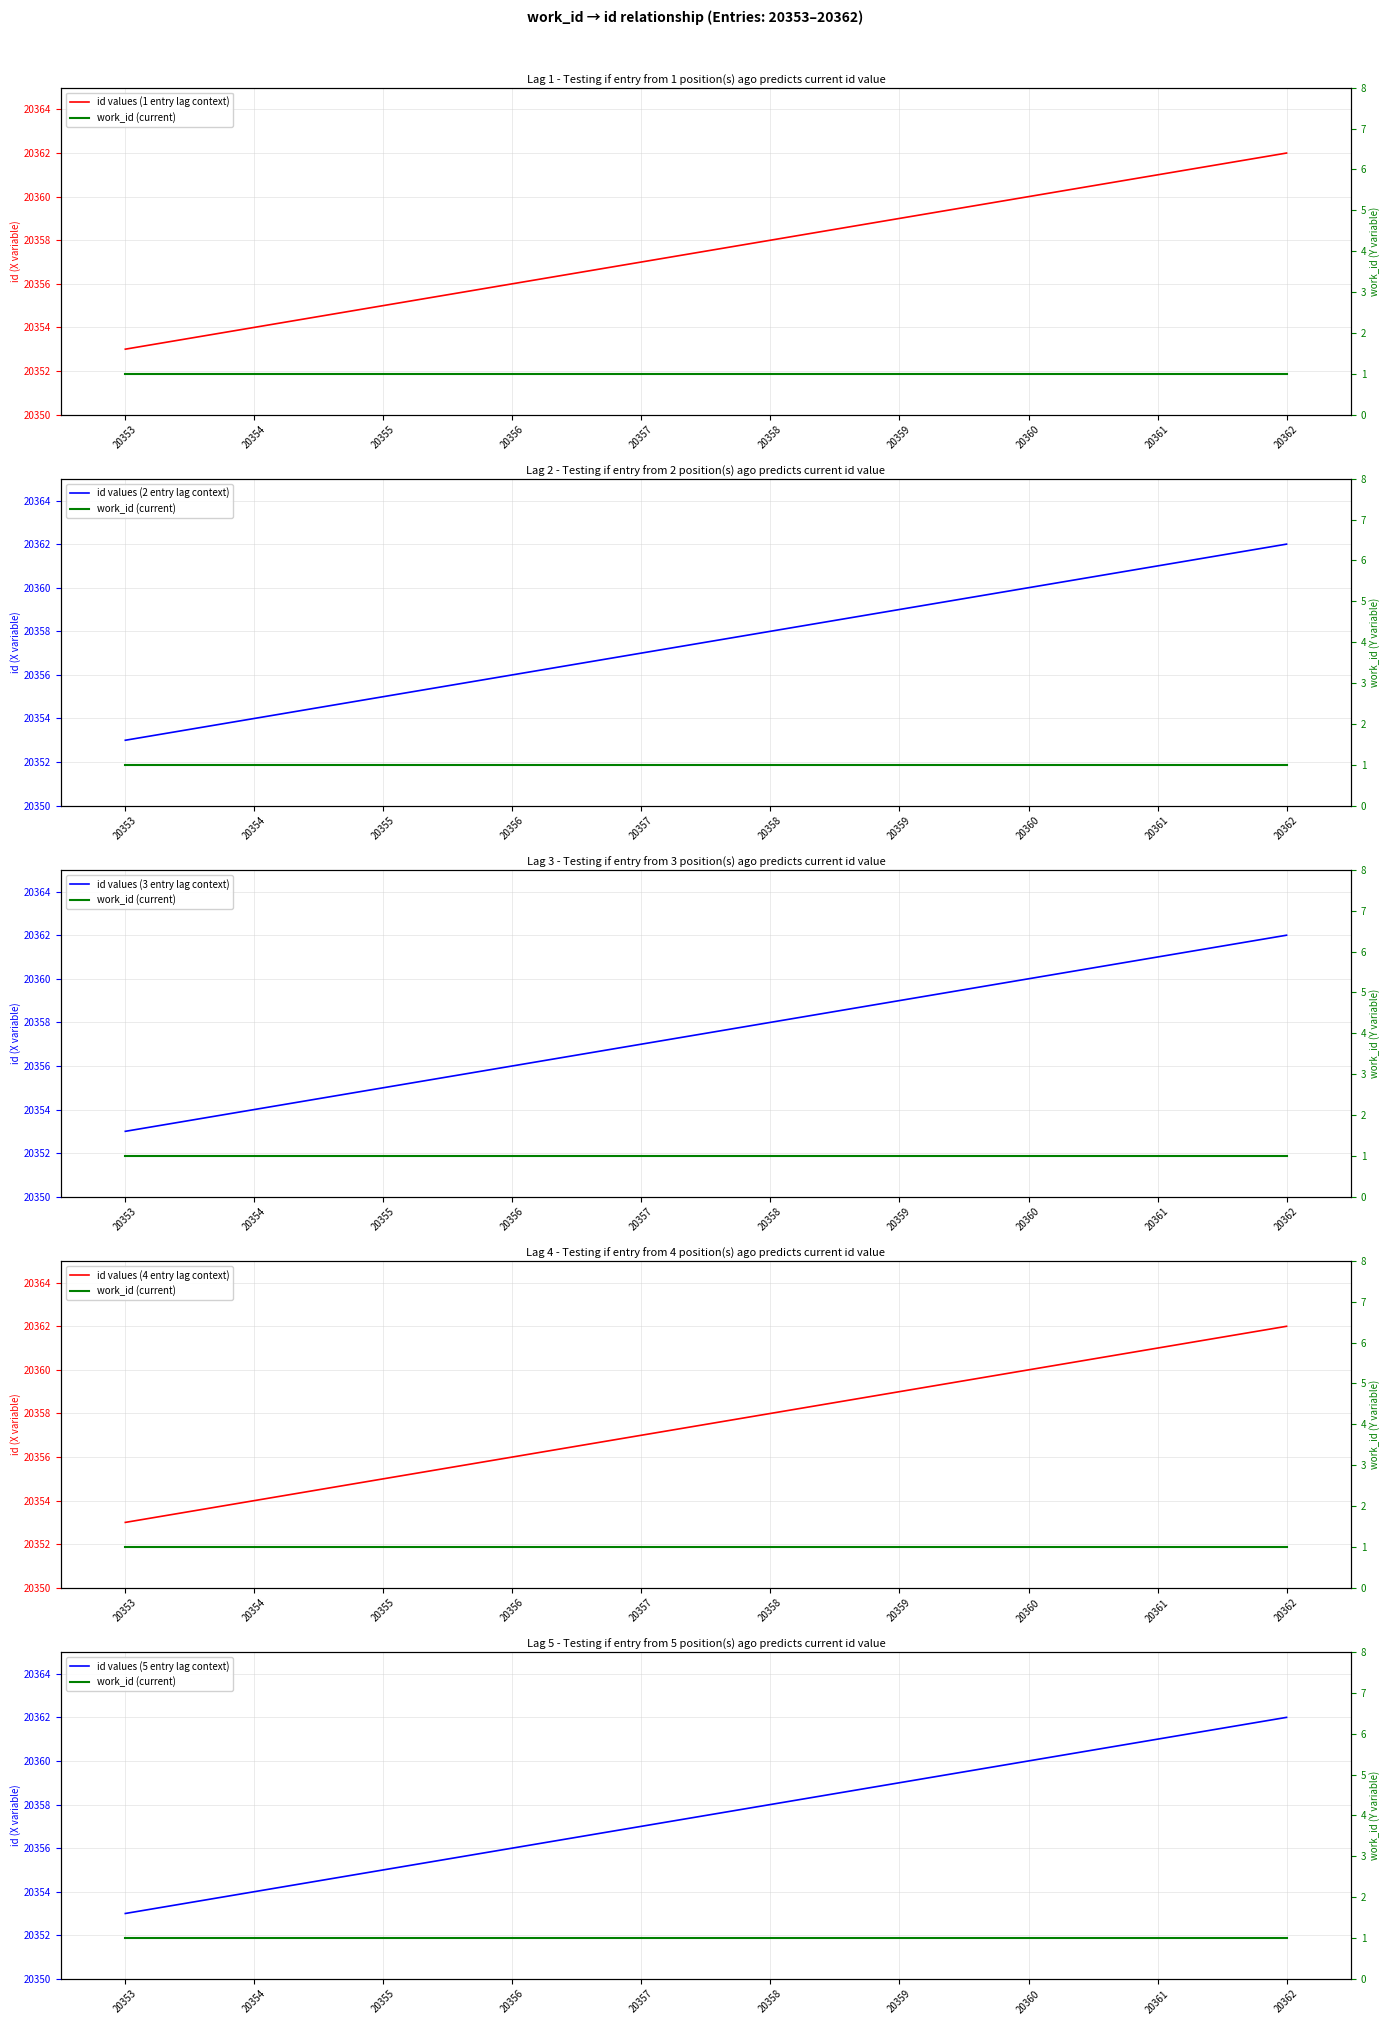

Which series has the largest total across all categories?

id values (1 entry lag context)